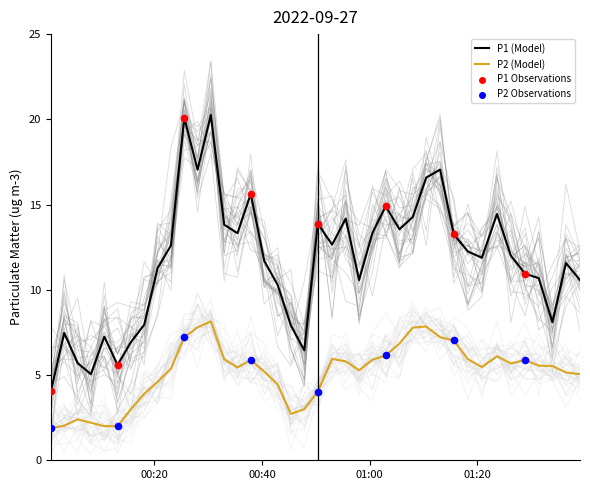

True or false: P1 (Model) and P2 (Model) intersect in this chart.

False